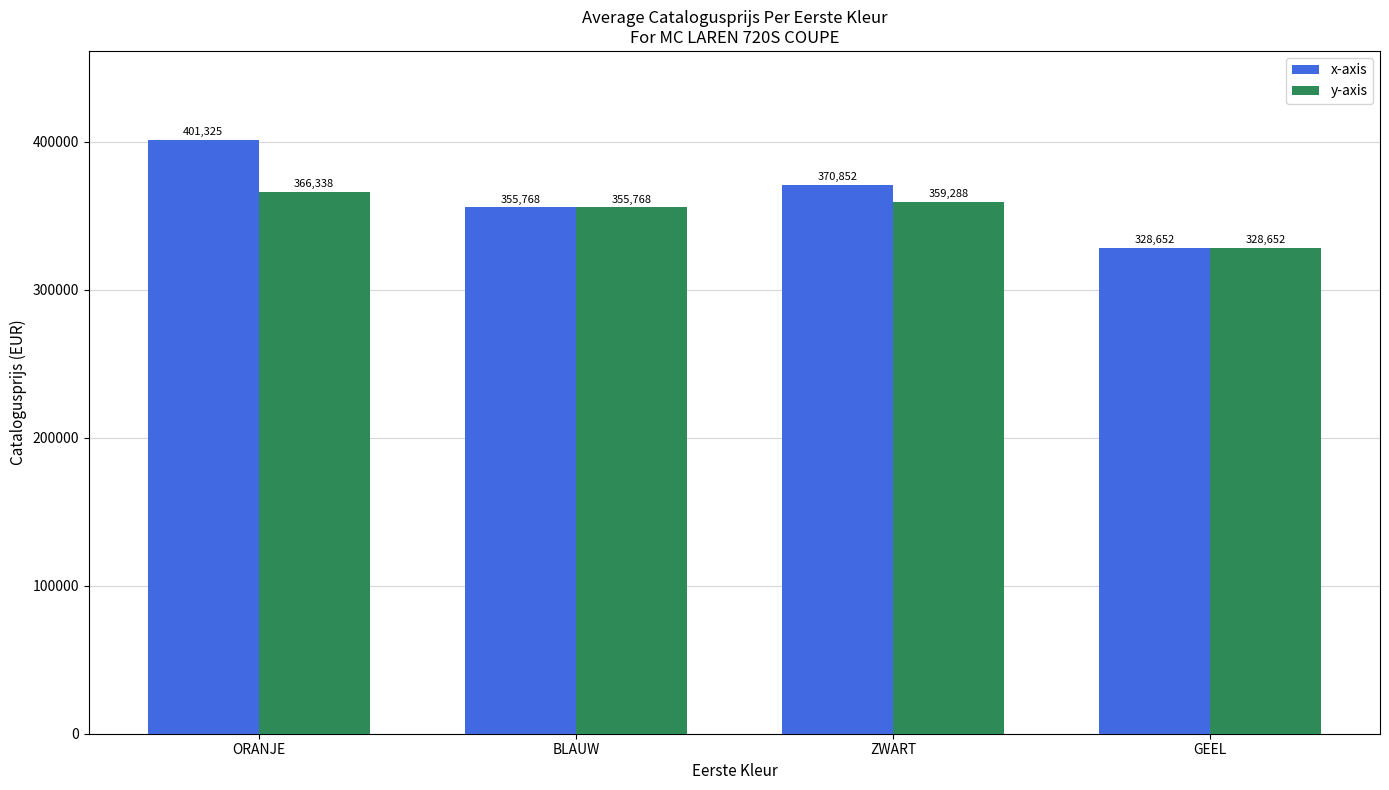

At which category does the chart reach its minimum across all series?

GEEL